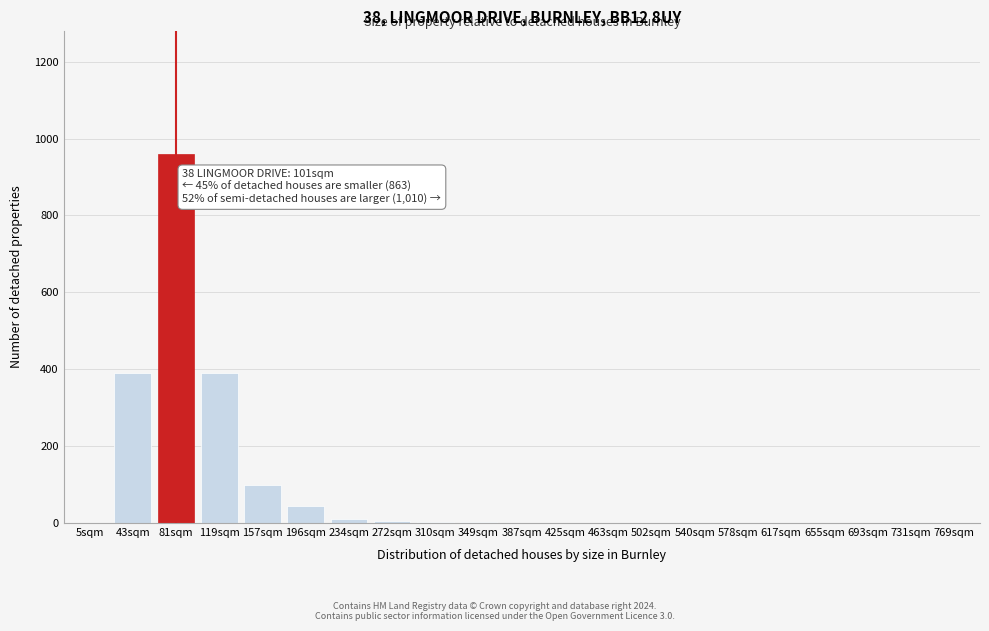

True or false: the data shows 5 at 272sqm.

True